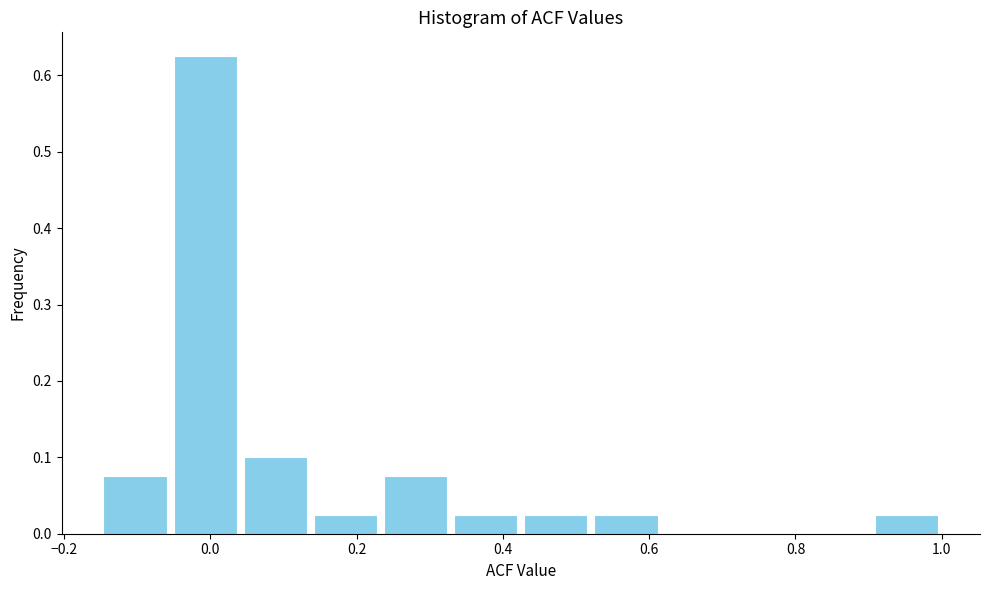

Reading left to right, transcribe this chart: for each bar, give the range it covers on the x-axis and its height. Neither the bar edges nor the heights are printed on the chart, so give them approximately, as read against the axes.

-0.16 to -0.06: 0.08
-0.06 to 0.04: 0.63
0.04 to 0.14: 0.10
0.14 to 0.24: 0.03
0.24 to 0.32: 0.08
0.32 to 0.42: 0.03
0.42 to 0.52: 0.03
0.52 to 0.62: 0.03
0.62 to 0.72: 0
0.72 to 0.80: 0
0.80 to 0.90: 0
0.90 to 1.00: 0.03